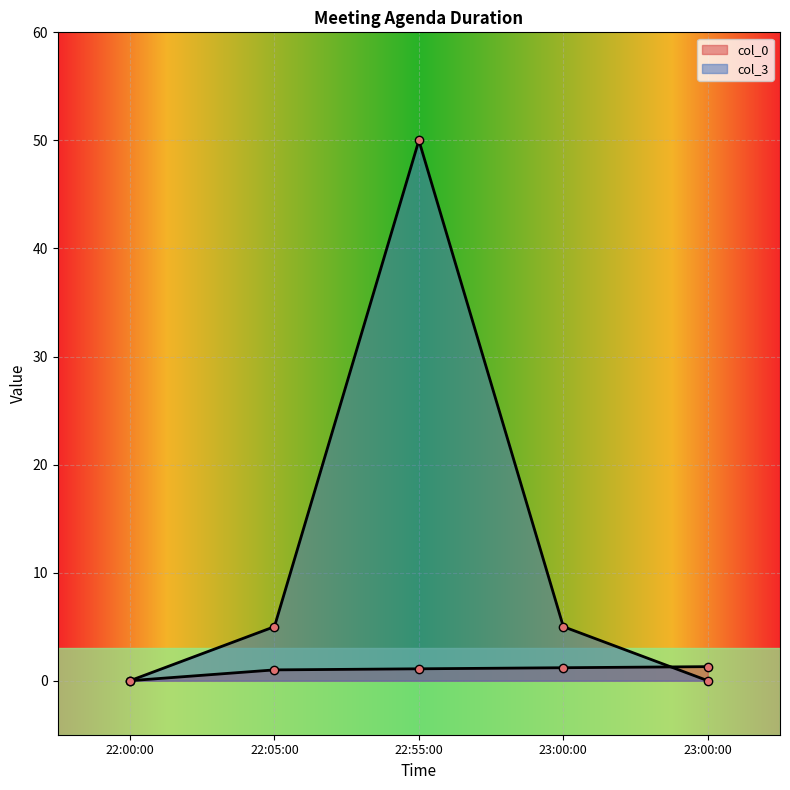

Which series ends up on top after the final intersection of col_3 and col_0?

col_0